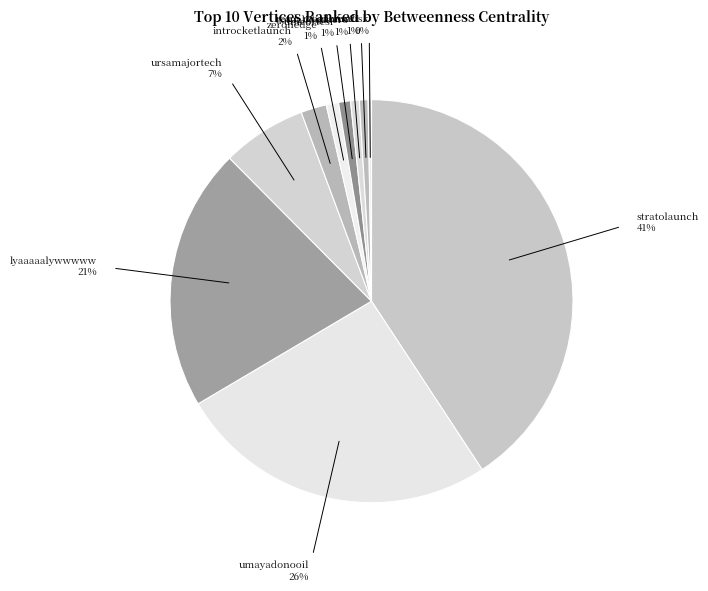

The actualidadaero slice represents 11% of the pie. True or false?

False